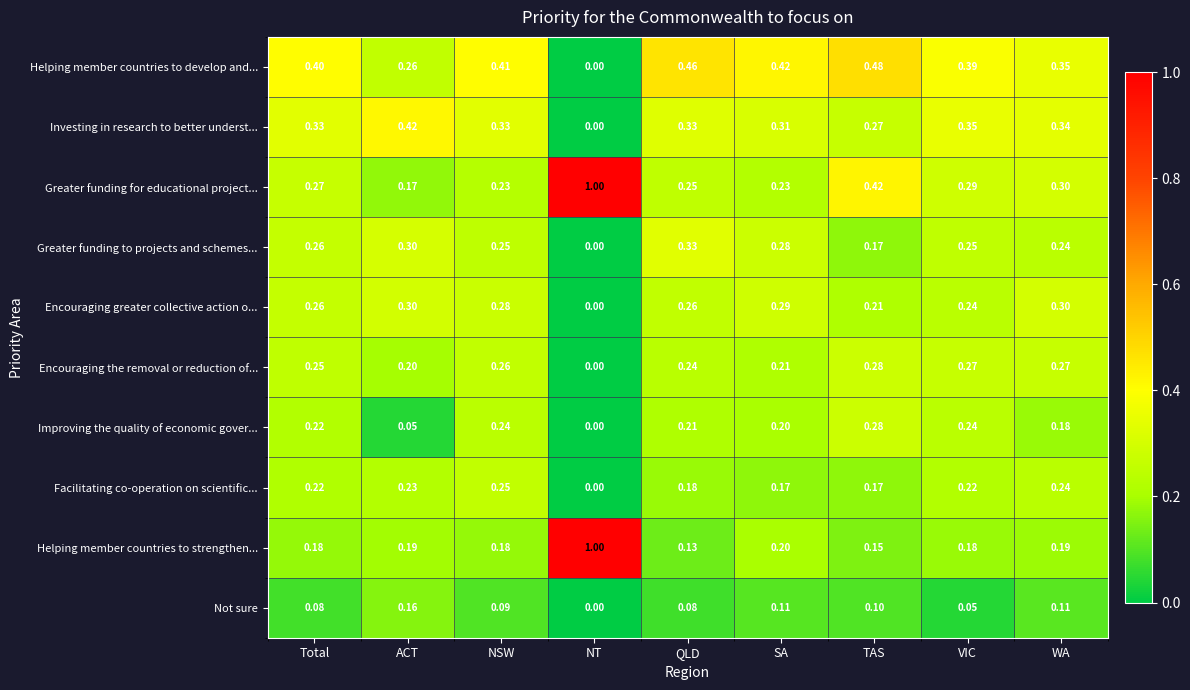

Rank the categories by Helping member countries to develop and... value from lowest to highest.

NT, ACT, WA, VIC, Total, NSW, SA, QLD, TAS